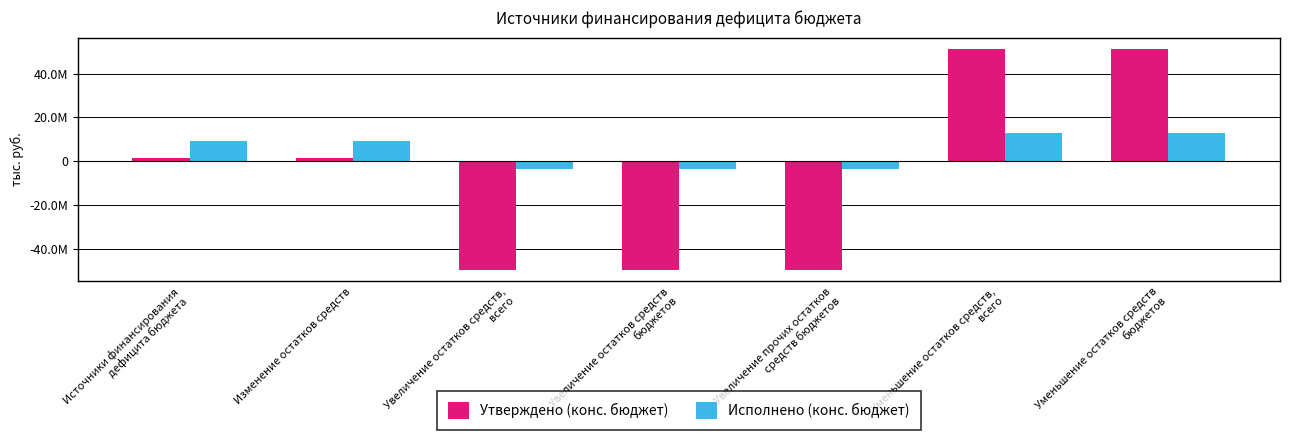

What is the difference between the maximum and minimum values in the Утверждено (конс. бюджет) series?

101262245.2